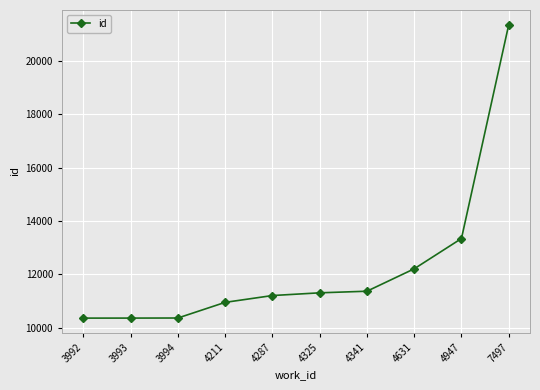

What is the difference between the values at 3992 and 4947?

2980